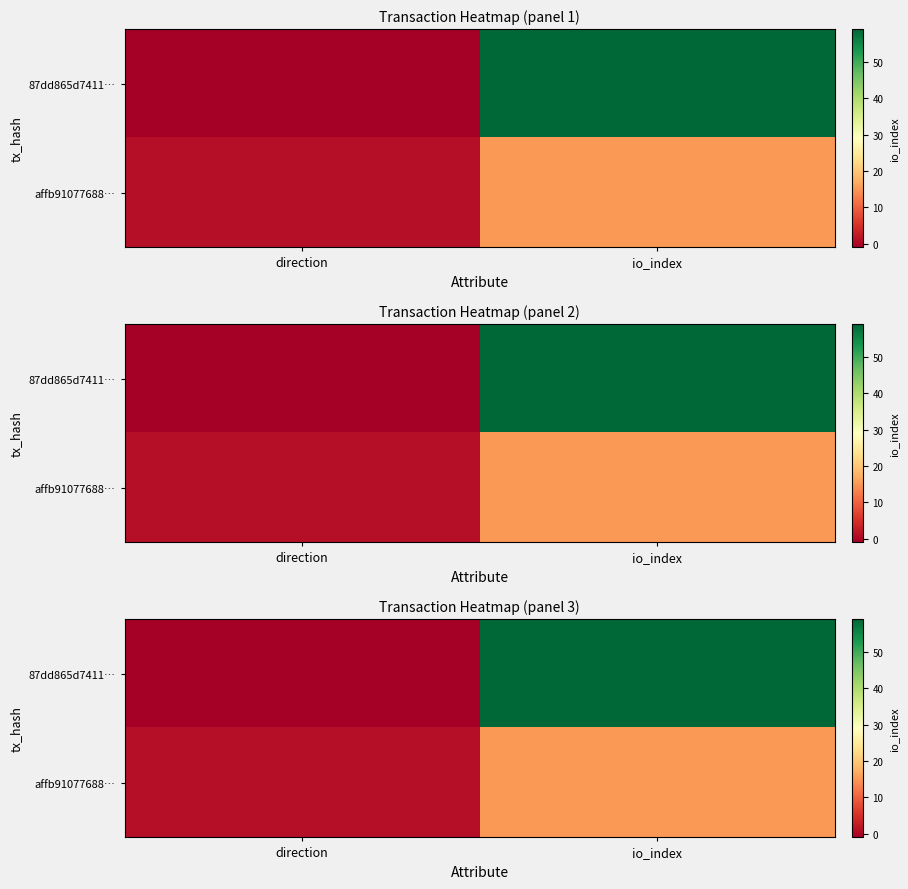

How many series are shown in this chart?

2